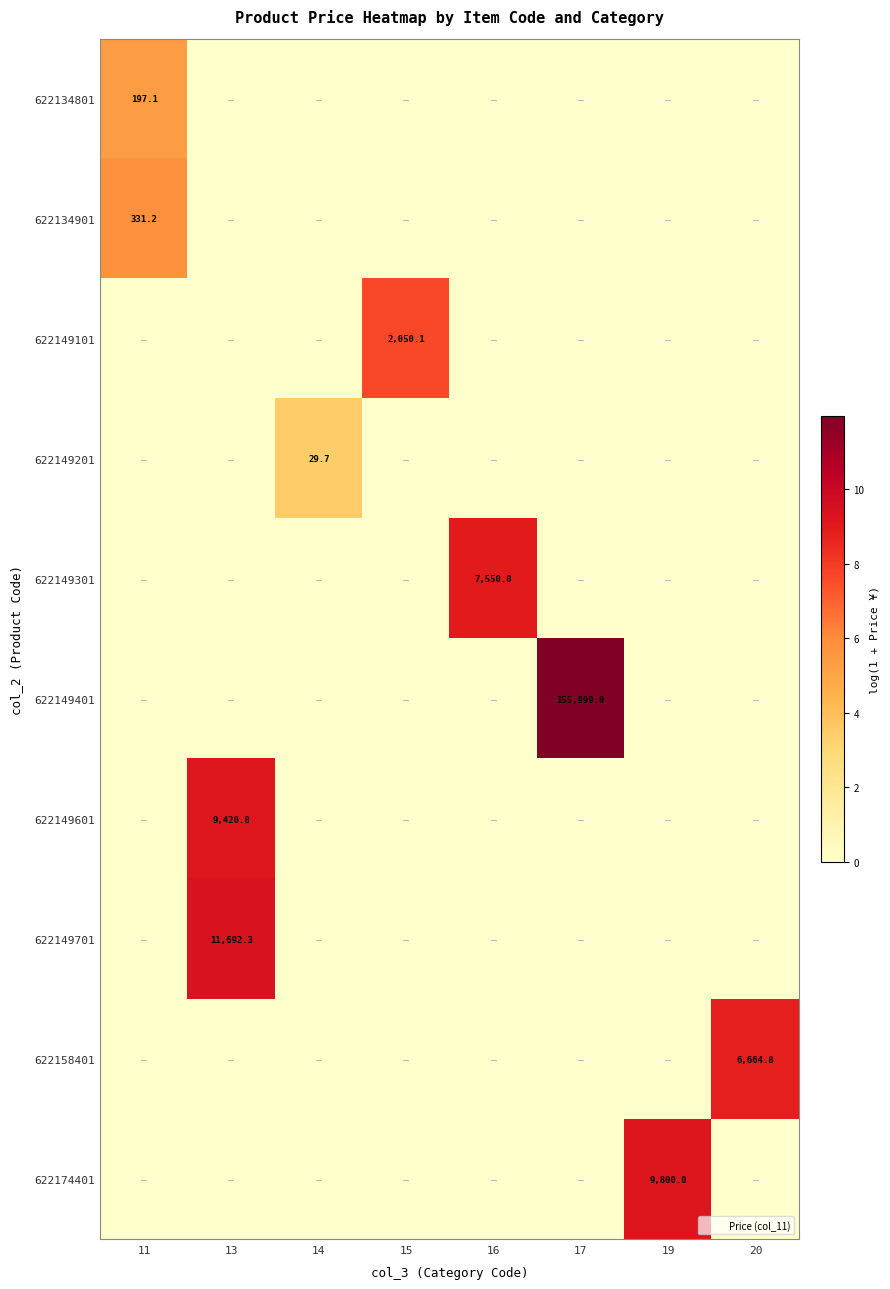

How many positive values does the 622149601 series have?

1